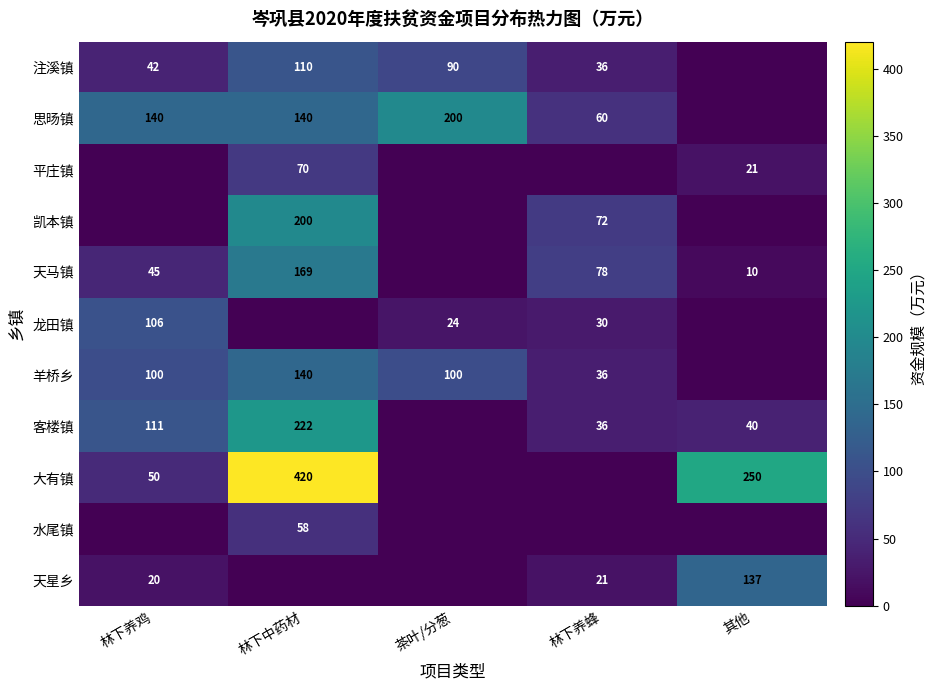

Is it true that 天星乡 equals 37 at 林下养蜂?

False